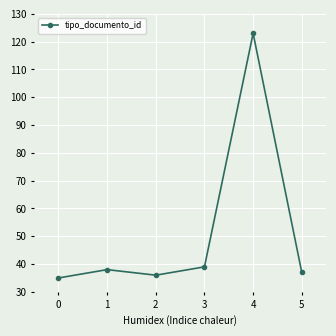

True or false: the data has more than 1 interior local peaks.

True